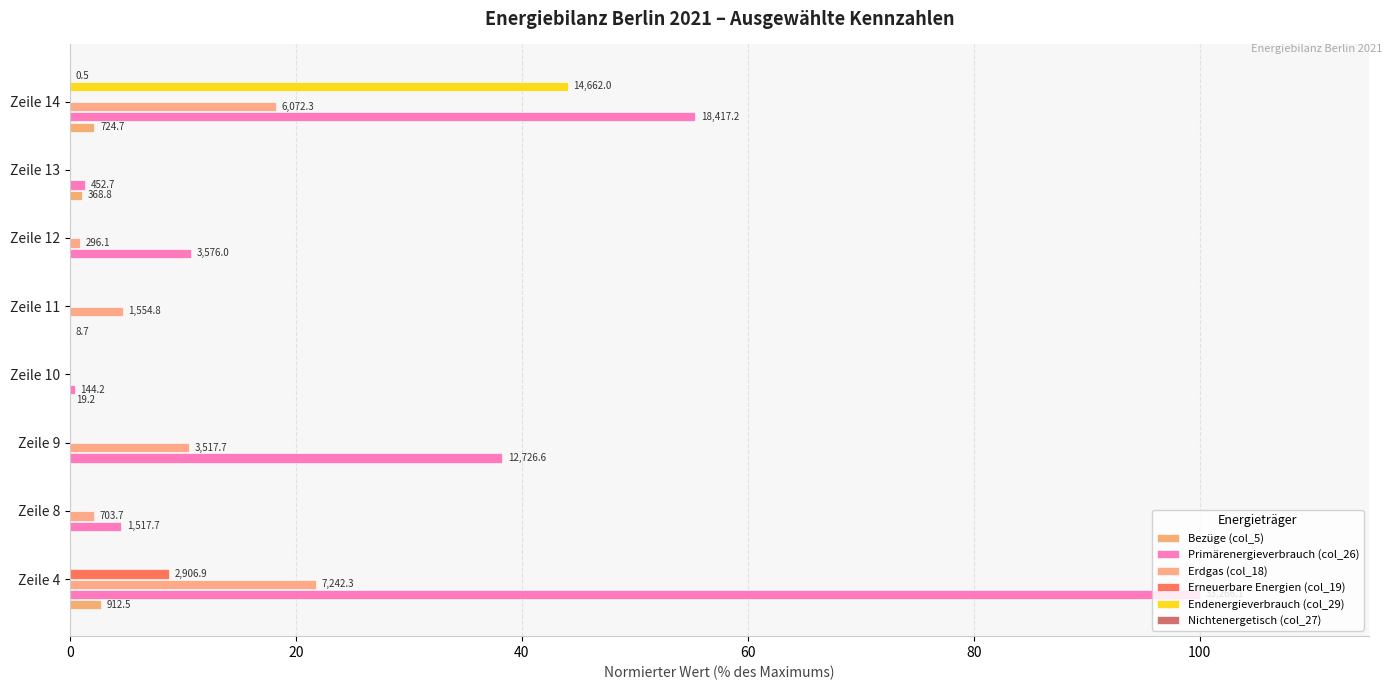

Reading left to right, transcribe all the data shown in this chart.

Bezüge (col_5): 2.7	0.0	0.0	0.1	0.0	0.0	1.1	2.2
Primärenergieverbrauch (col_26): 100.0	4.6	38.3	0.4	0.0	10.7	1.4	55.4
Erdgas (col_18): 21.8	2.1	10.6	0.0	4.7	0.9	0.0	18.3
Erneuerbare Energien (col_19): 8.7	0.0	0.0	0.0	0.0	0.0	0.0	0.0
Endenergieverbrauch (col_29): 0.0	0.0	0.0	0.0	0.0	0.0	0.0	44.1
Nichtenergetisch (col_27): 0.0	0.0	0.0	0.0	0.0	0.0	0.0	0.0